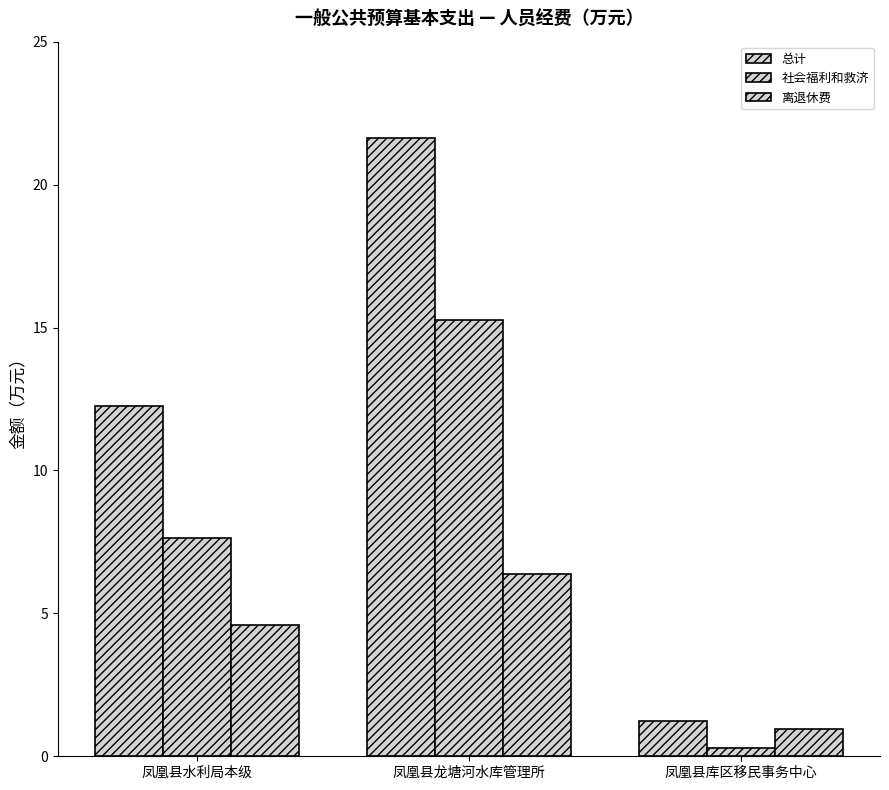

What is the label of the 2nd bar from the right?

凤凰县龙塘河水库管理所